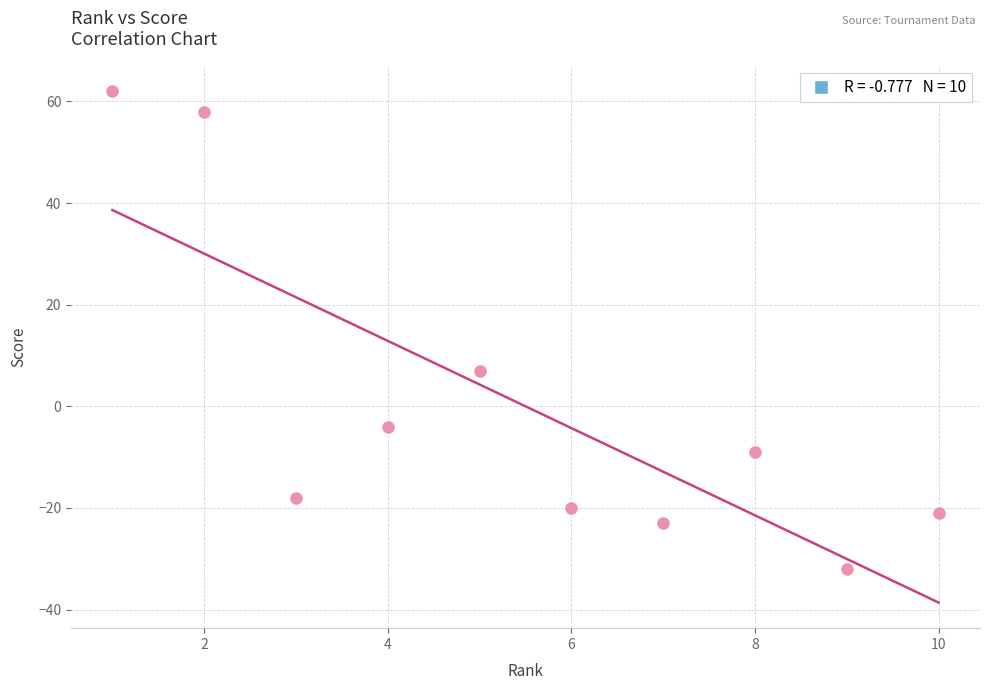

What is the range of Y values (max minus min)?

94